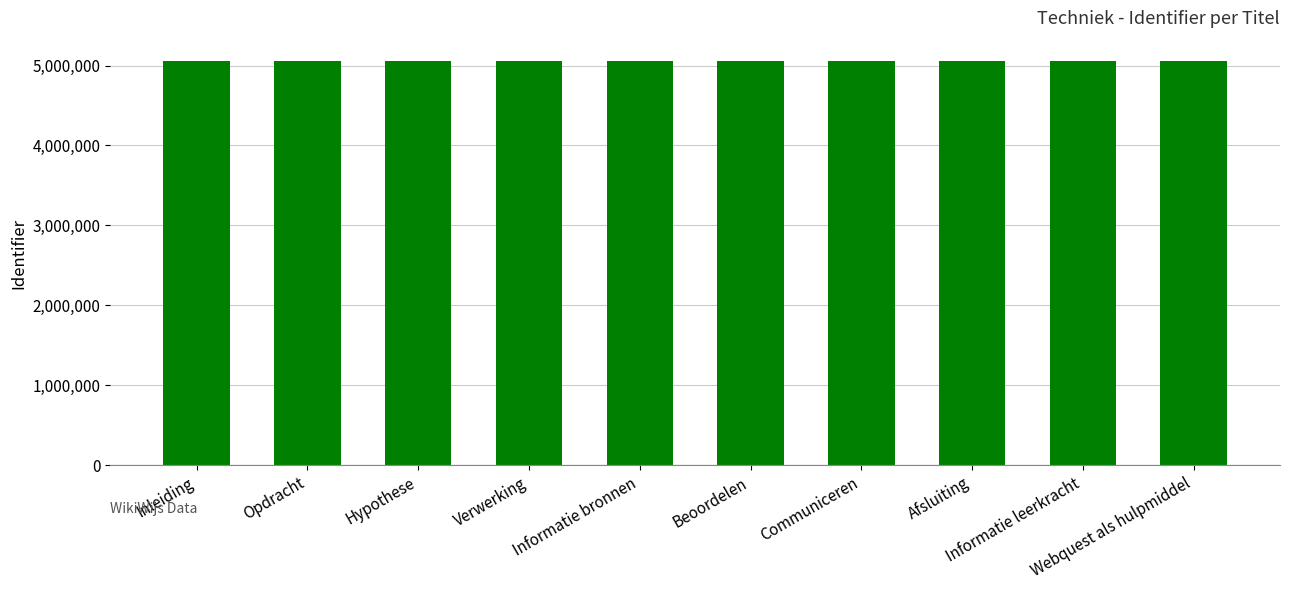

What is the sum of all values?

50577272